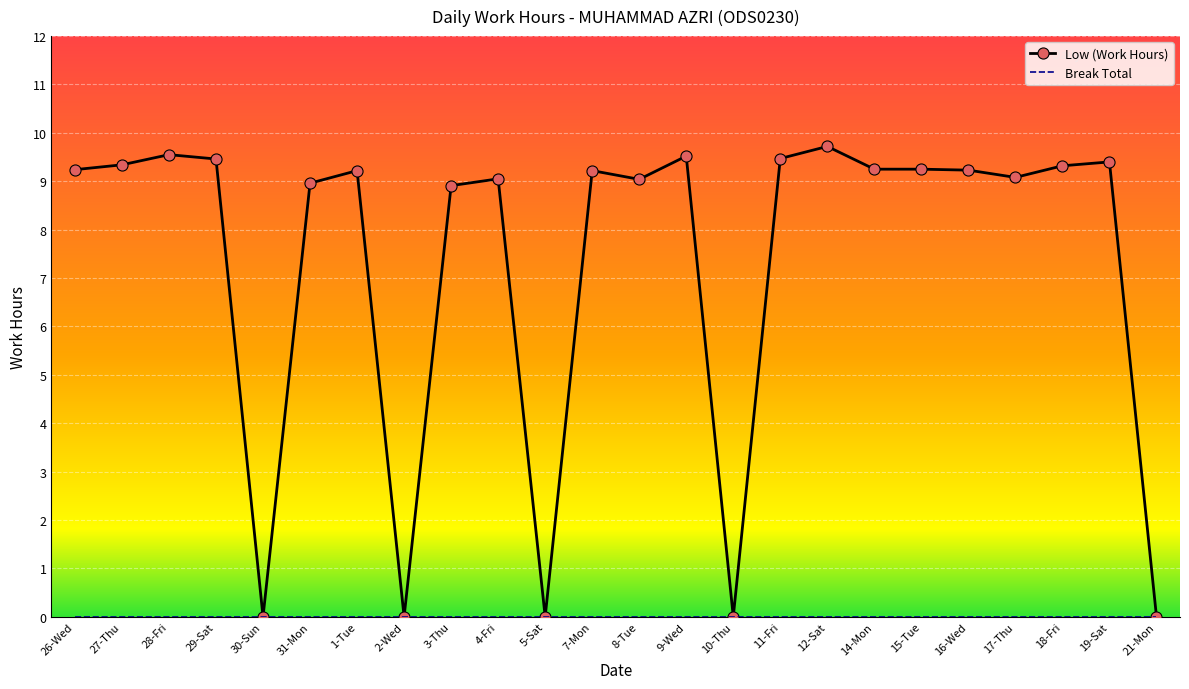

Count the number of data series in this chart.

2